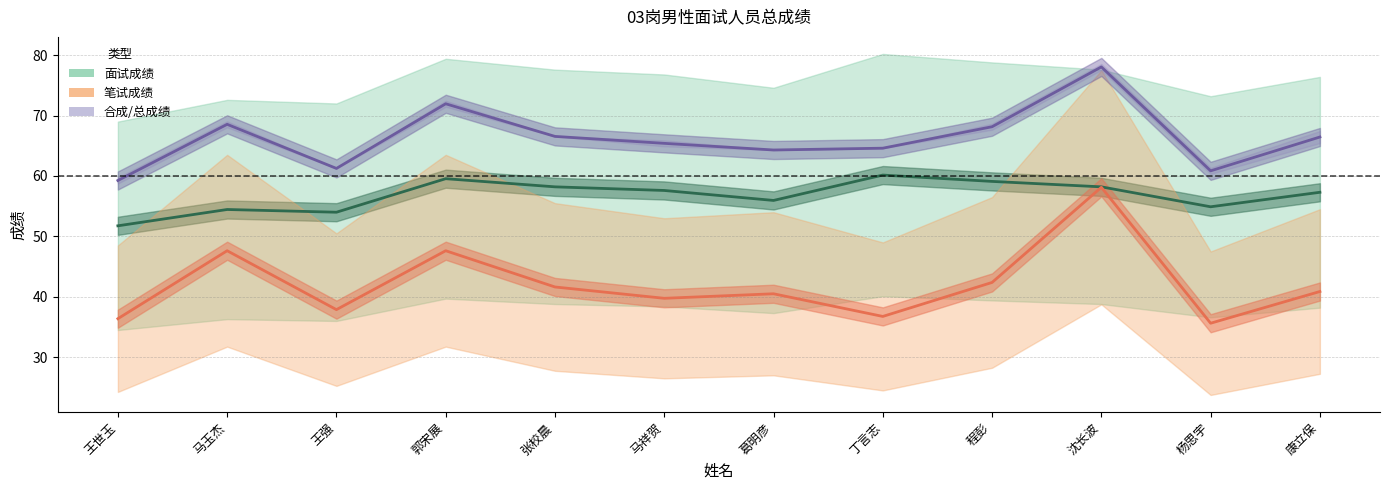

What is the label of the 9th point from the right?

郭宋展